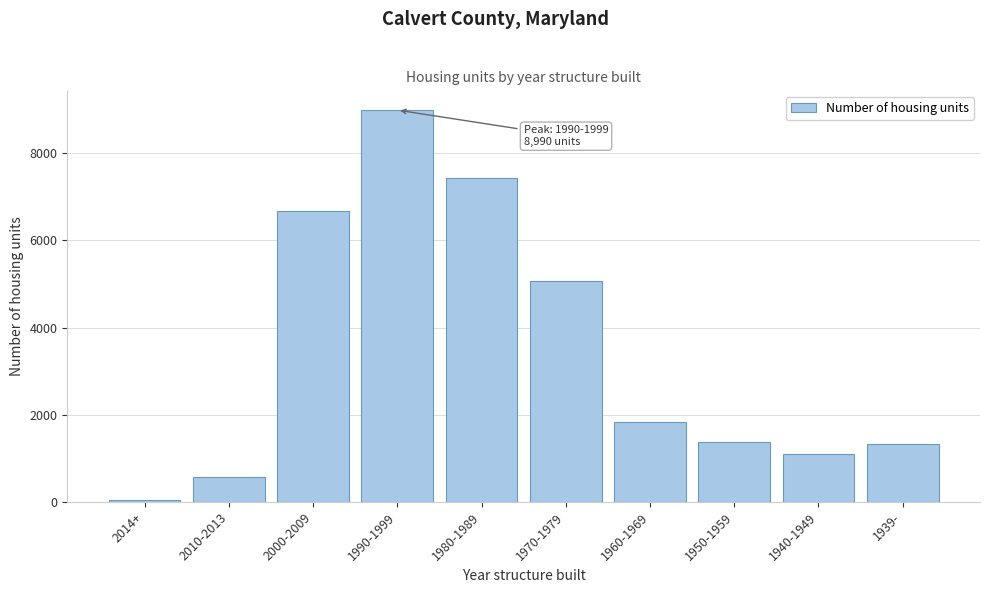

Reading left to right, what are all the values shown in this chart?

2014+=31	2010-2013=566	2000-2009=6679	1990-1999=8990	1980-1989=7424	1970-1979=5057	1960-1969=1835	1950-1959=1381	1940-1949=1093	1939-=1328